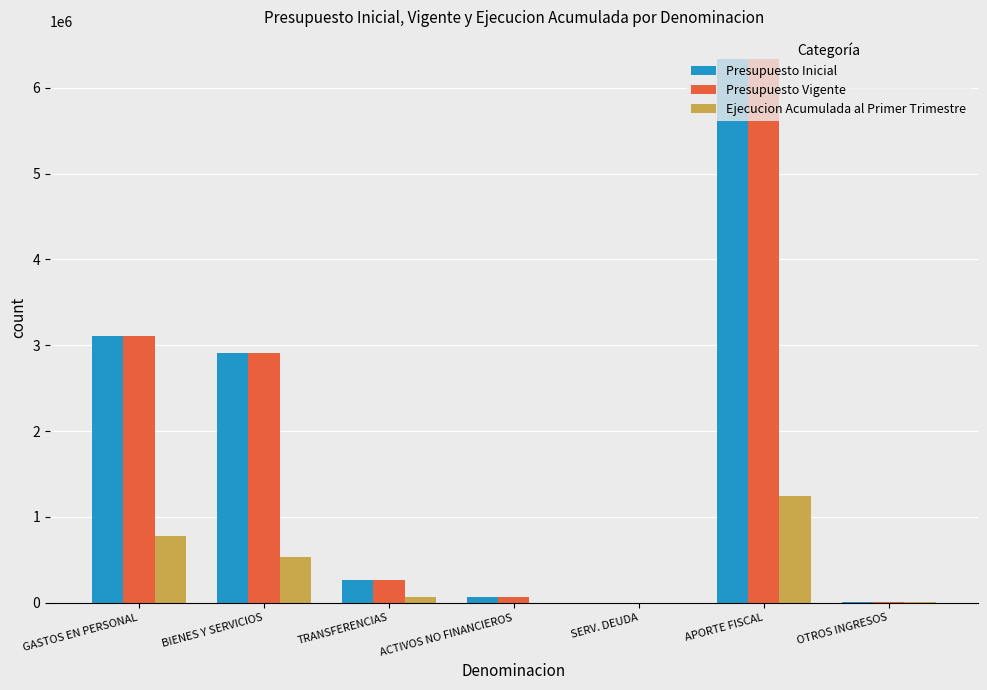

Read the Presupuesto Vigente value at APORTE FISCAL.

6339443